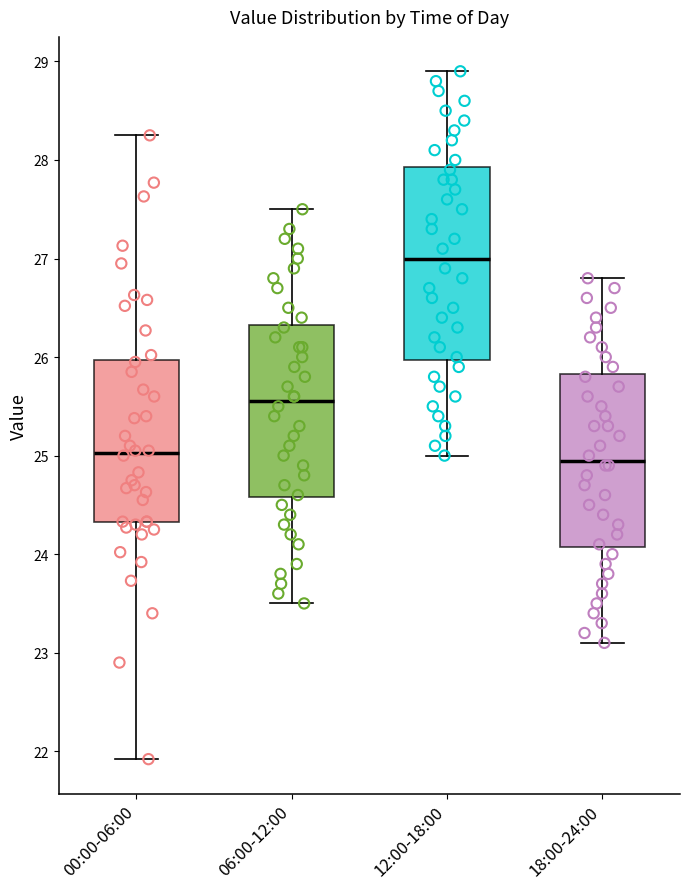

Comparing the boxes themselves (not the whiskers), which one is the tallest?

12:00-18:00